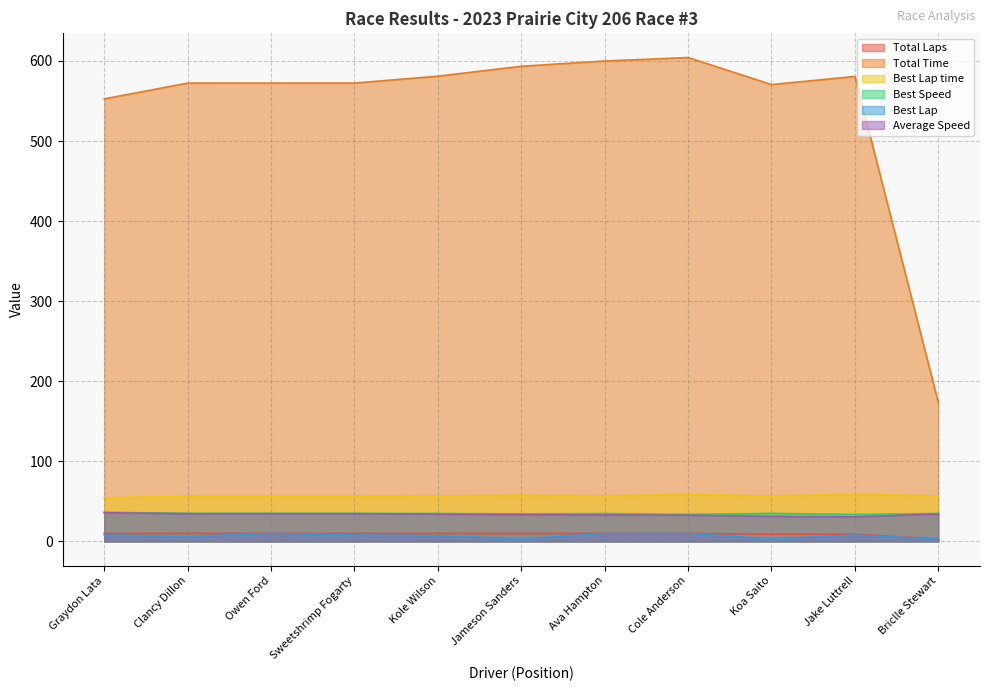

True or false: Average Speed and Best Lap cross at least once.

False